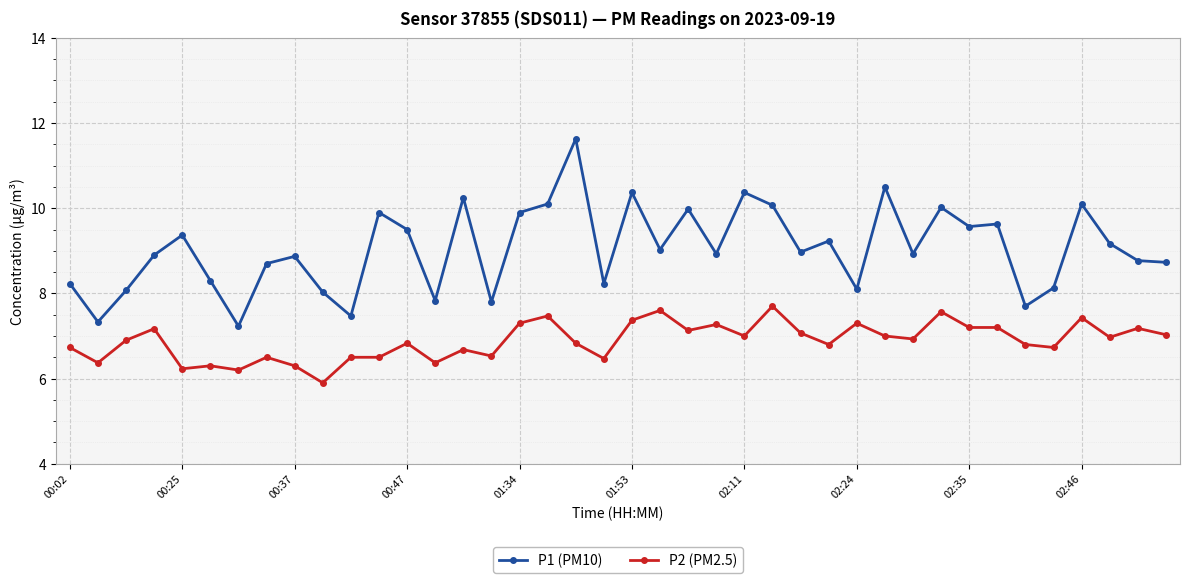

What is the greatest value displayed?

11.6